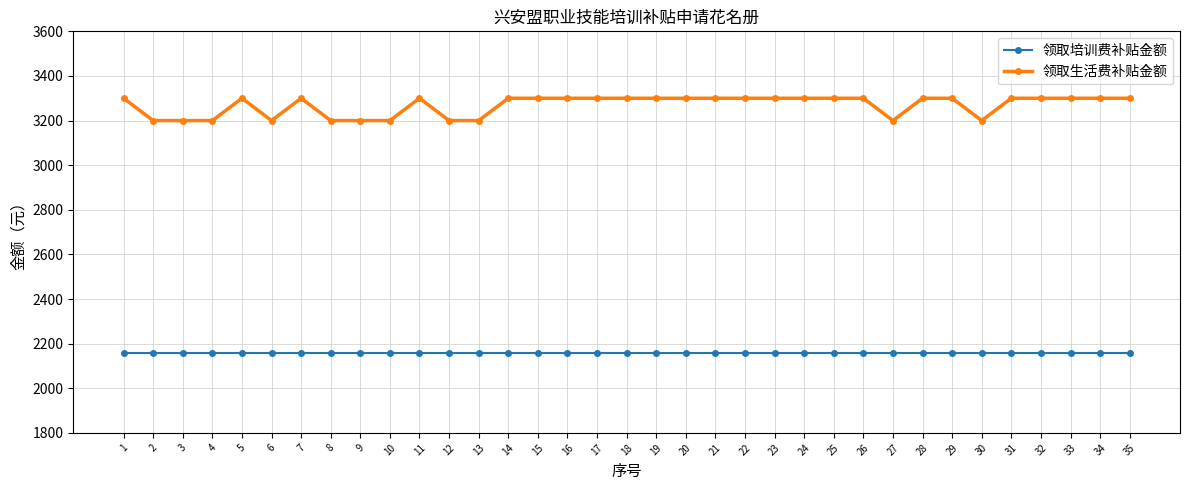

List the series in order of their peak value, highest first.

领取生活费补贴金额, 领取培训费补贴金额